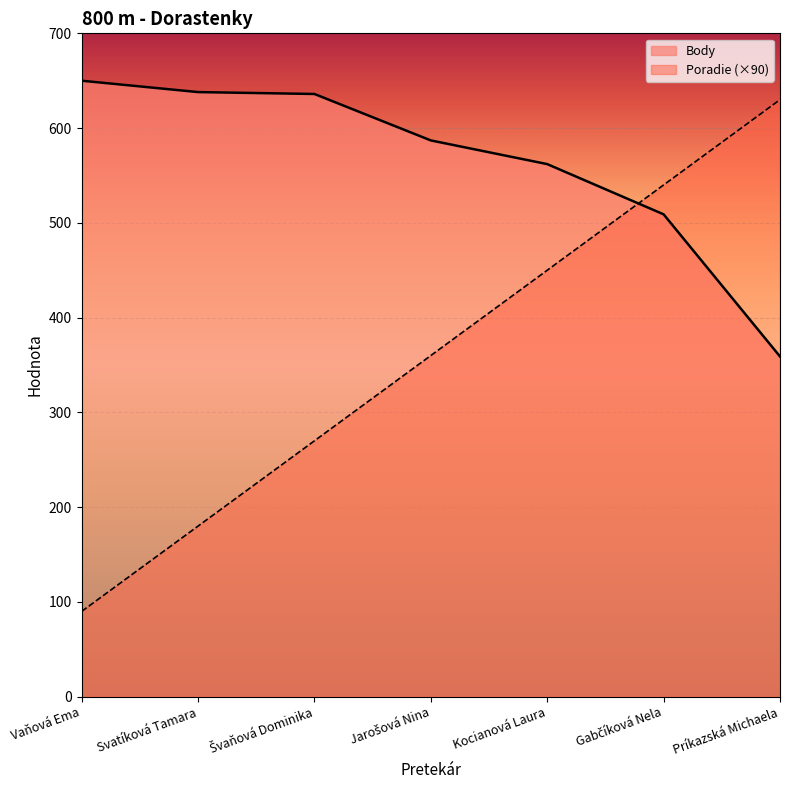

Reading left to right, extract all data points from this chart.

Poradie: 90	180	270	360	450	540	630
Body: 650	638	636	587	562	509	359